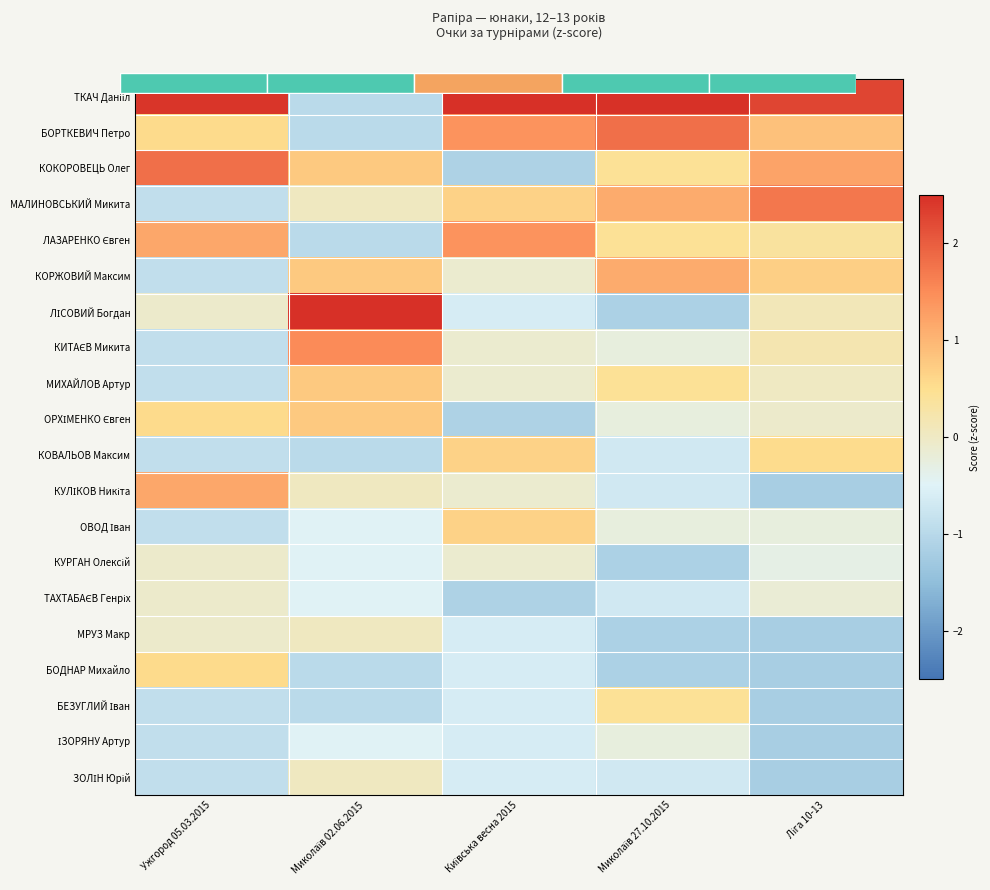

Is the value of МРУЗ Макр at Миколаїв 27.10.2015 greater than the value of КУЛІКОВ Никіта at Ужгород 05.03.2015?

No